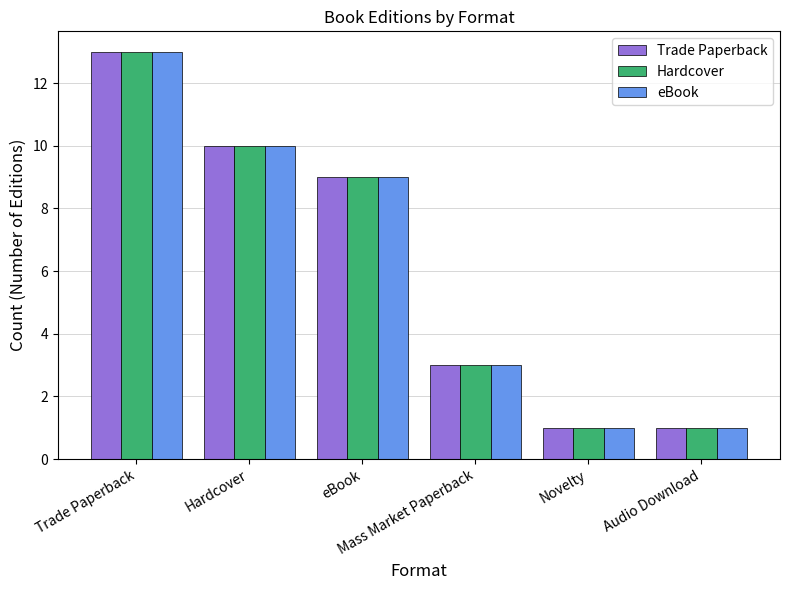

Count the number of data series in this chart.

3